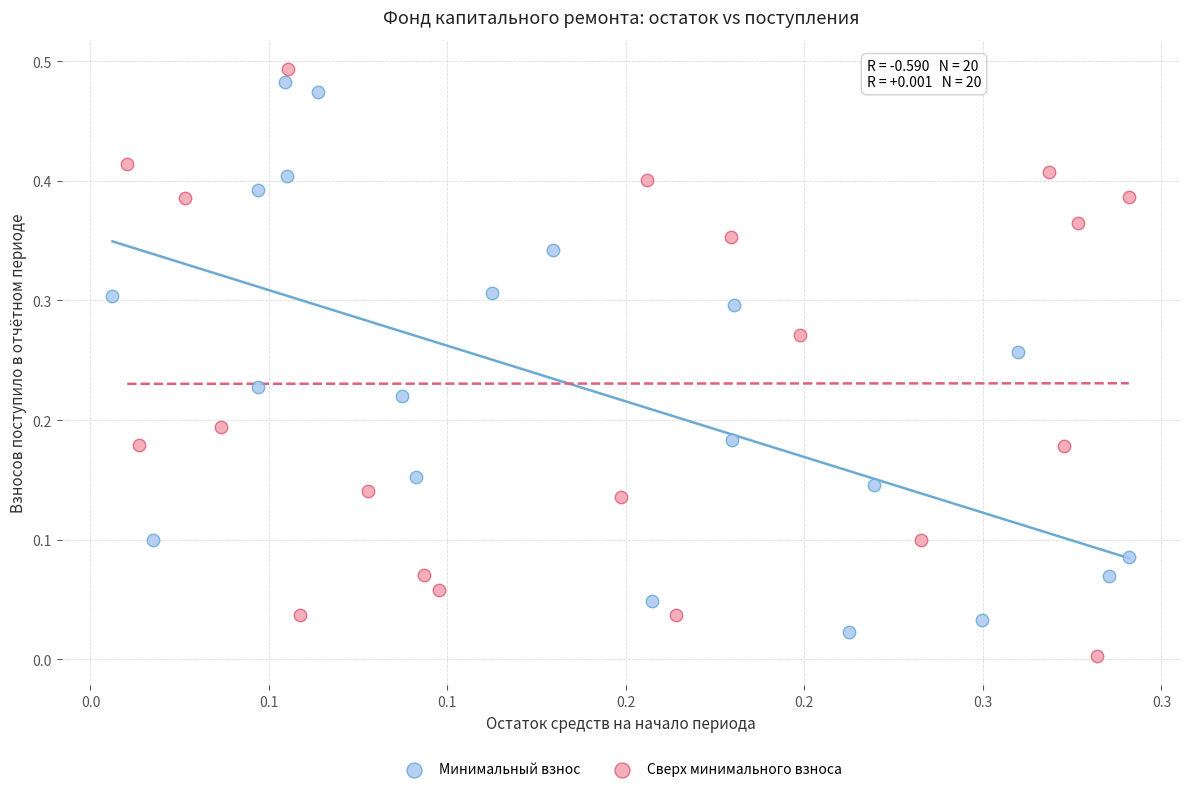

What are all the series names shown in the legend?

Минимальный взнос, Сверх минимального взноса